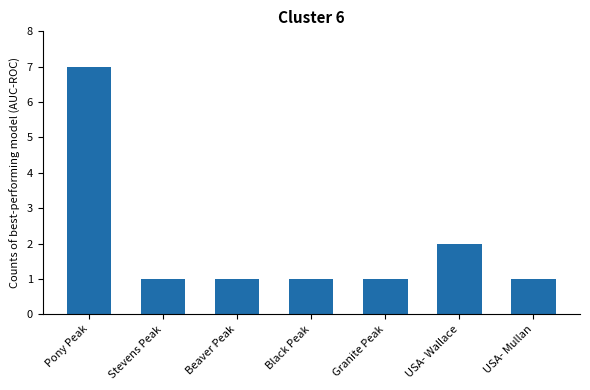

What is the label of the 5th bar from the left?

Granite Peak